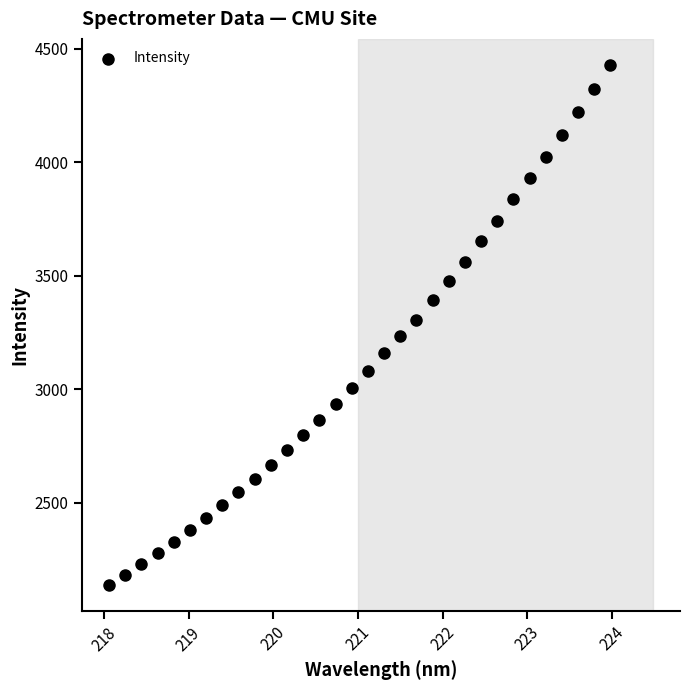

What is the range of X values (max minus min)?

5.9